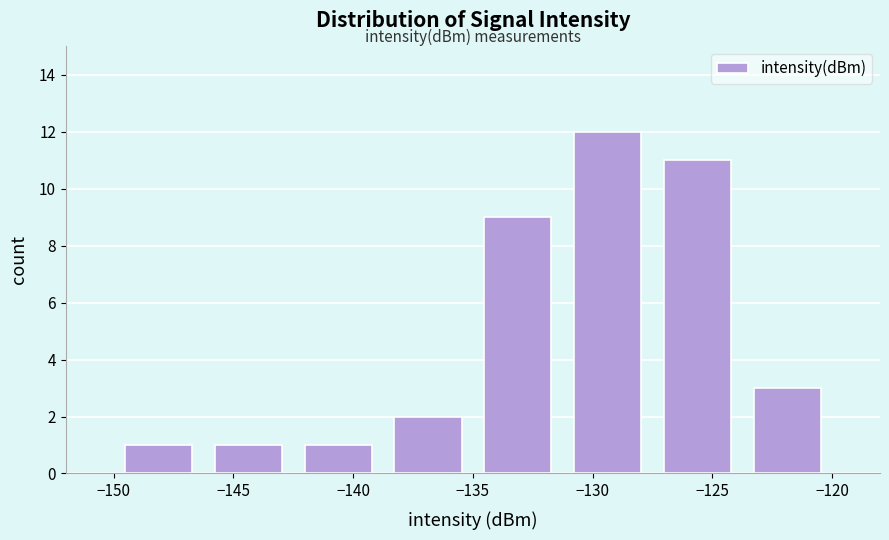

Over which range of the x-axis is the bar tallest?

-131.25 to -127.50